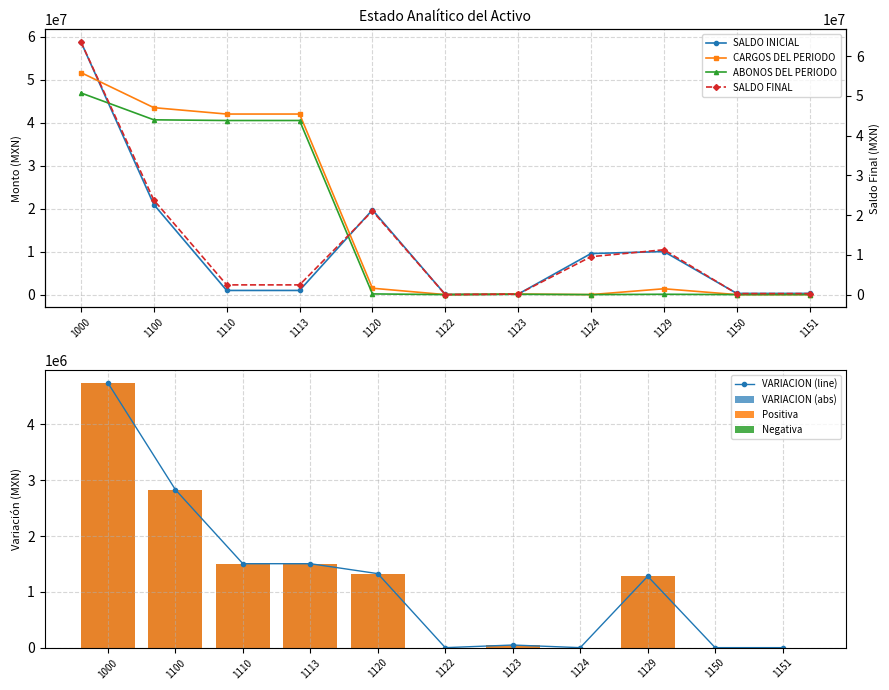

At which category is the sum across all series the highest?

1000